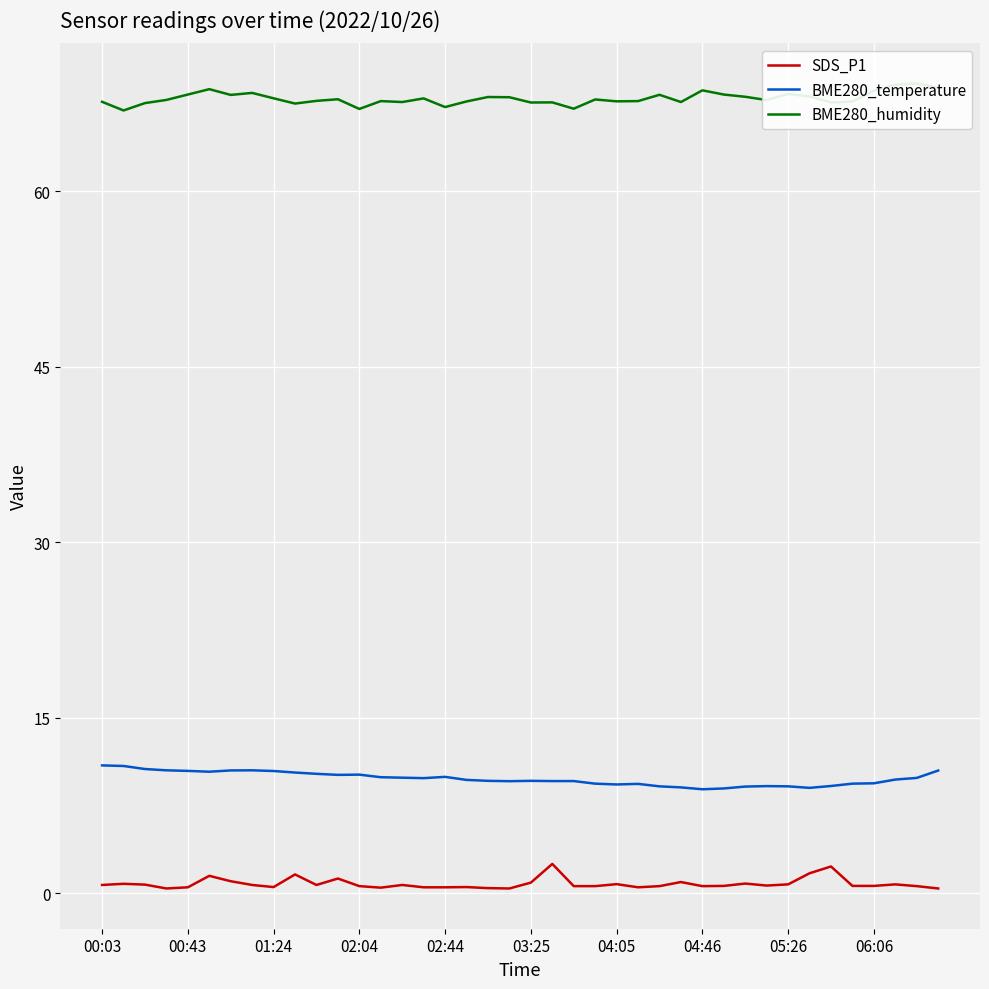

How many interior local valleys does the BME280_humidity series have?

12